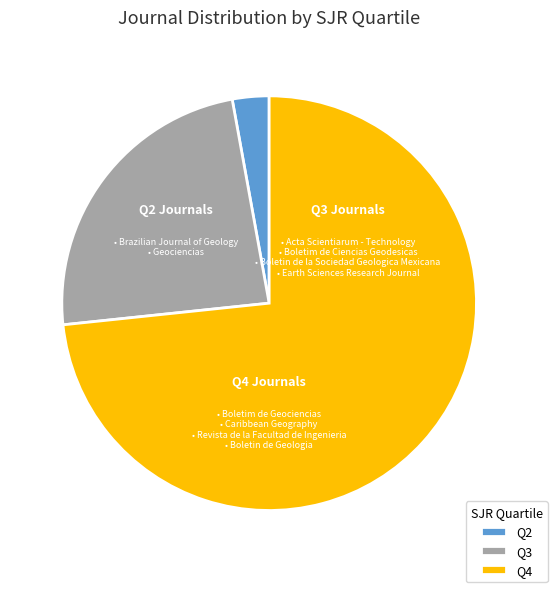

Which slice is the smallest?

Q2